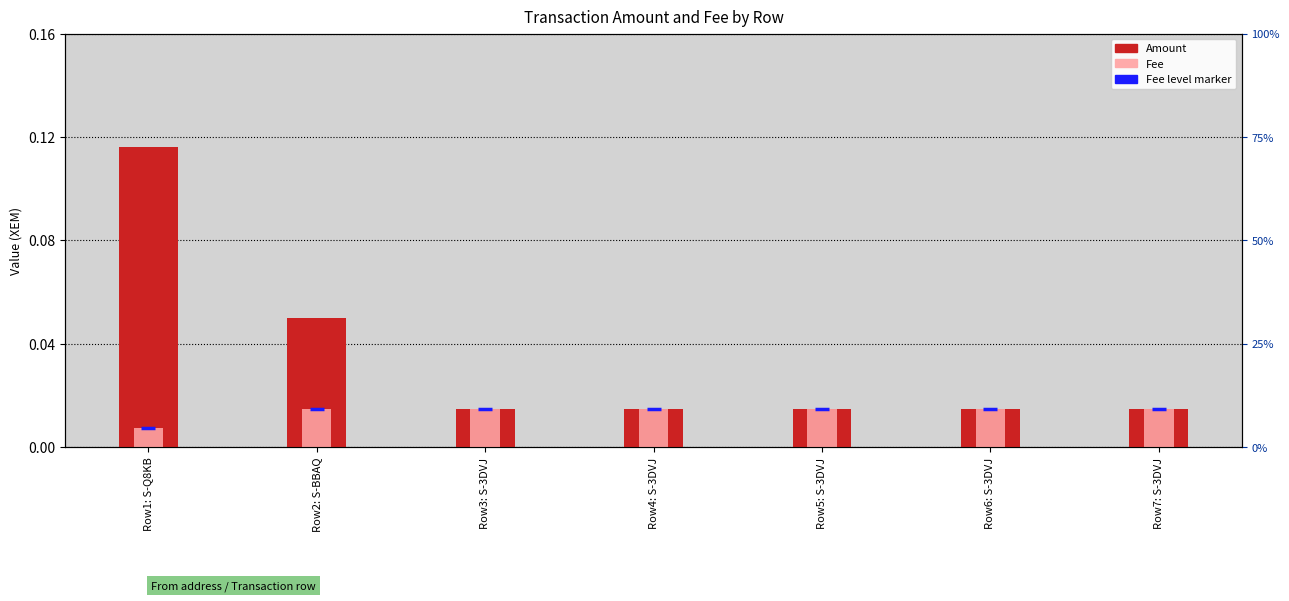

How many Fee values are between 0 and 1?

7